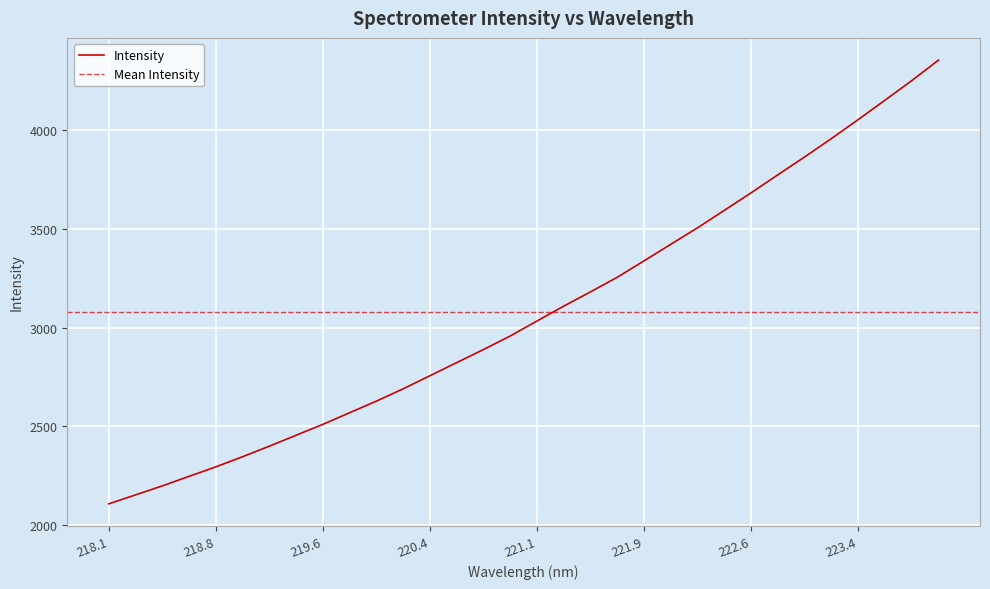

What is the highest value of the Intensity series?

4356.1